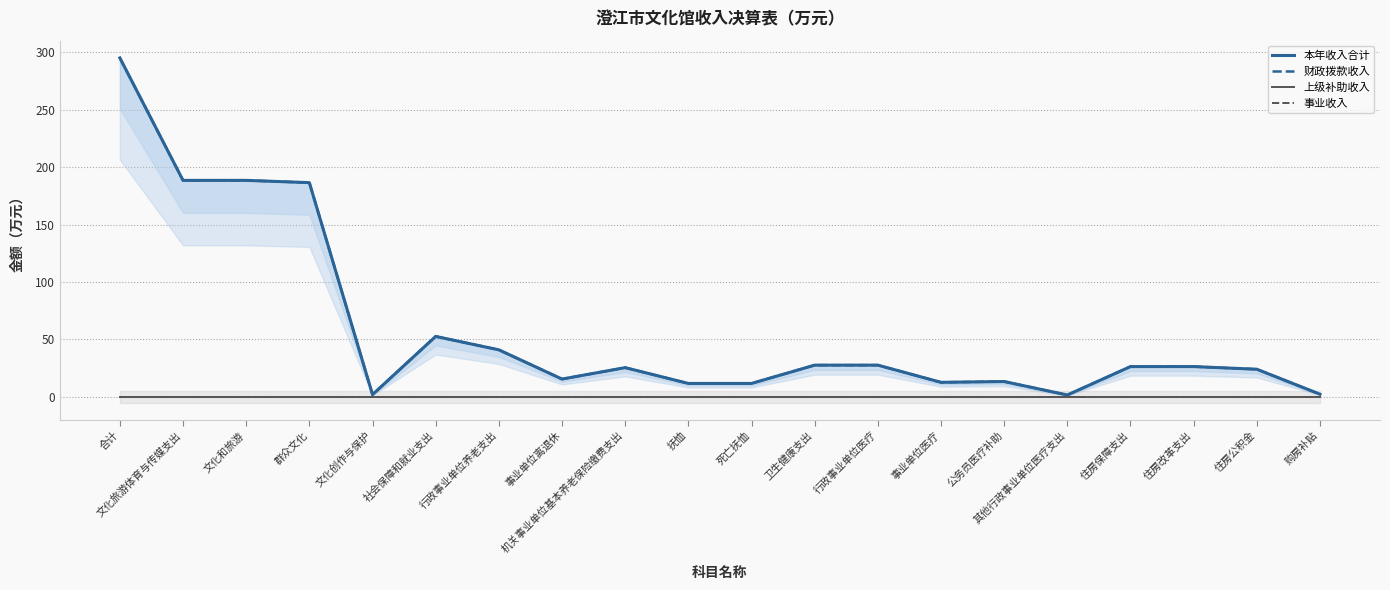

What position from the left is 文化创作与保护?

5